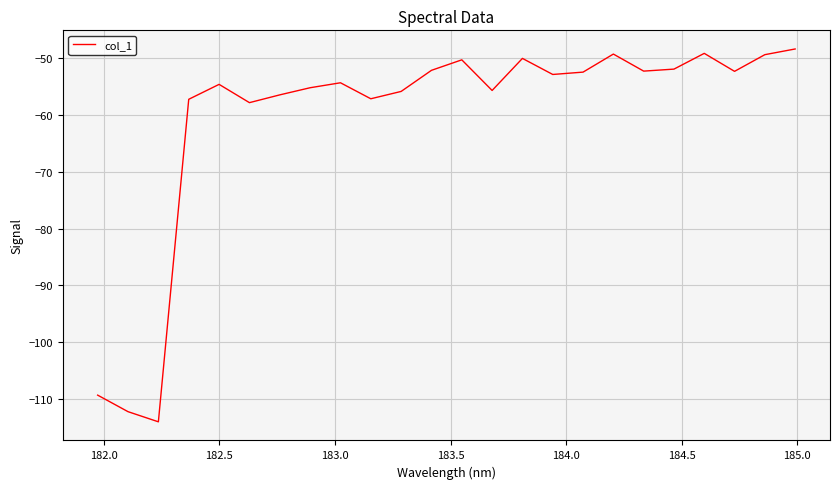

What is the greatest value displayed?

-48.4